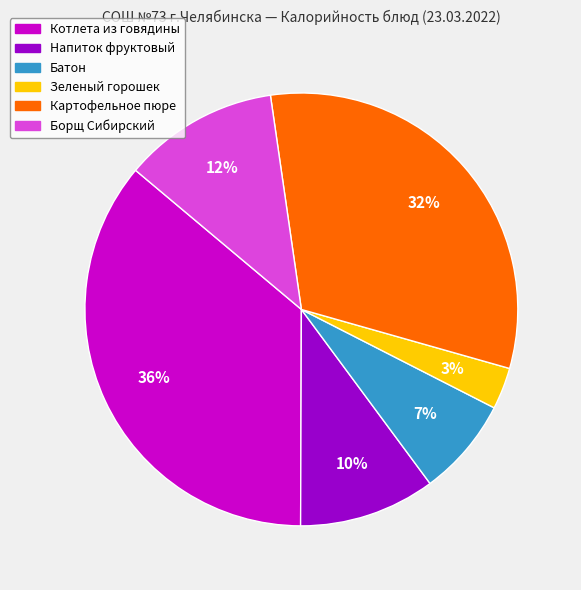

To the nearest percent, what is the difference between the largest and smallest slice percentages?

33%